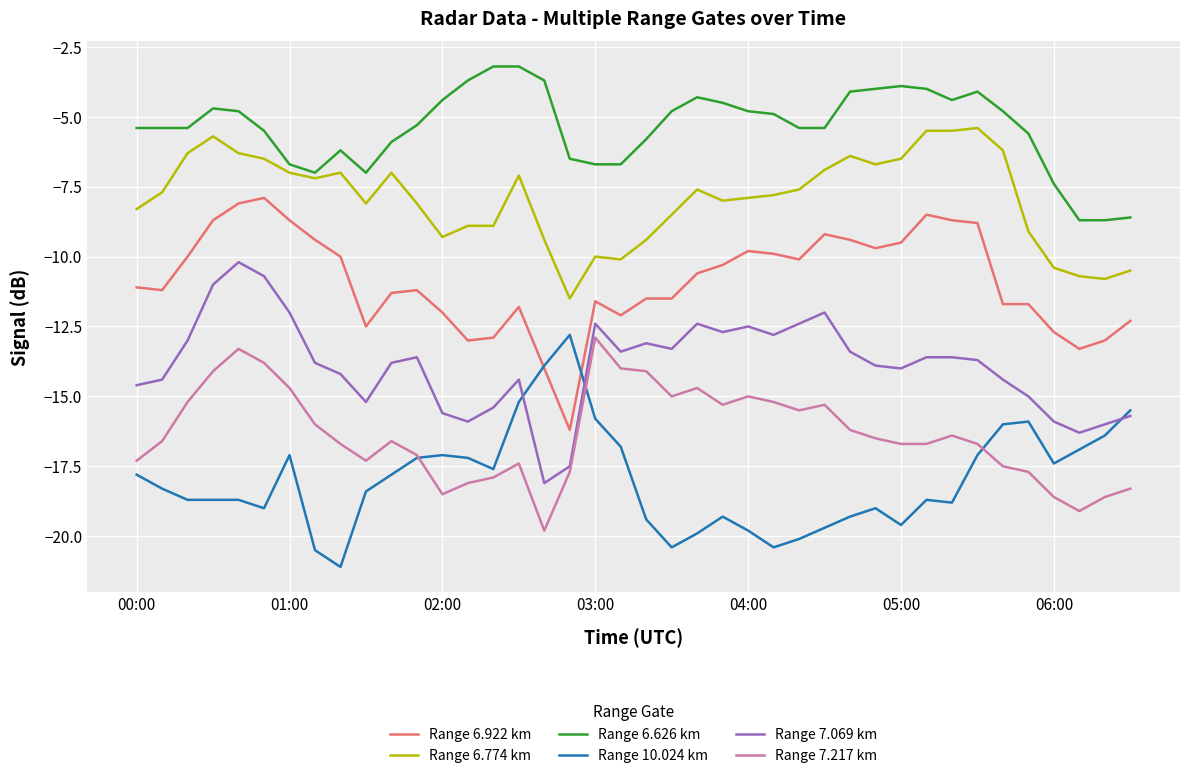

Which series has the largest total across all categories?

Range 6.626 km